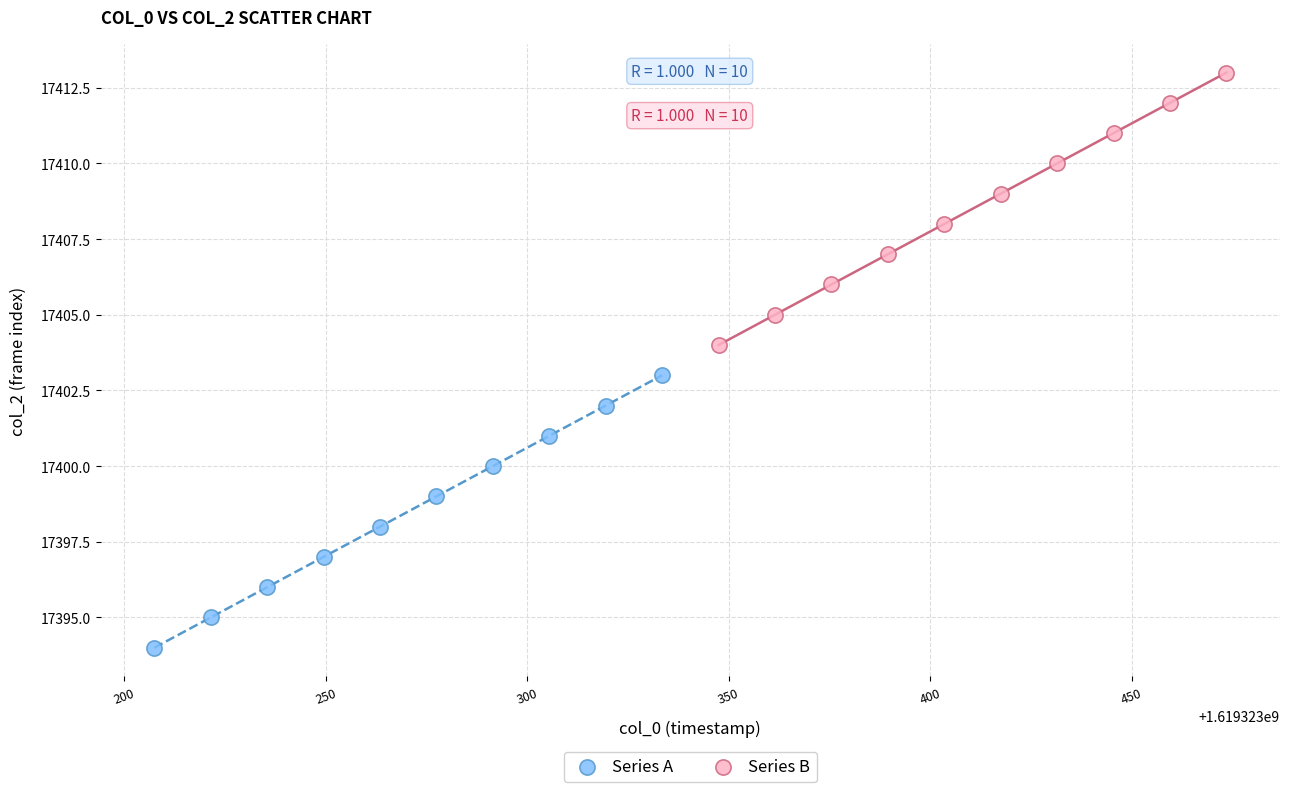

Which series reaches the minimum Y coordinate?

Series A